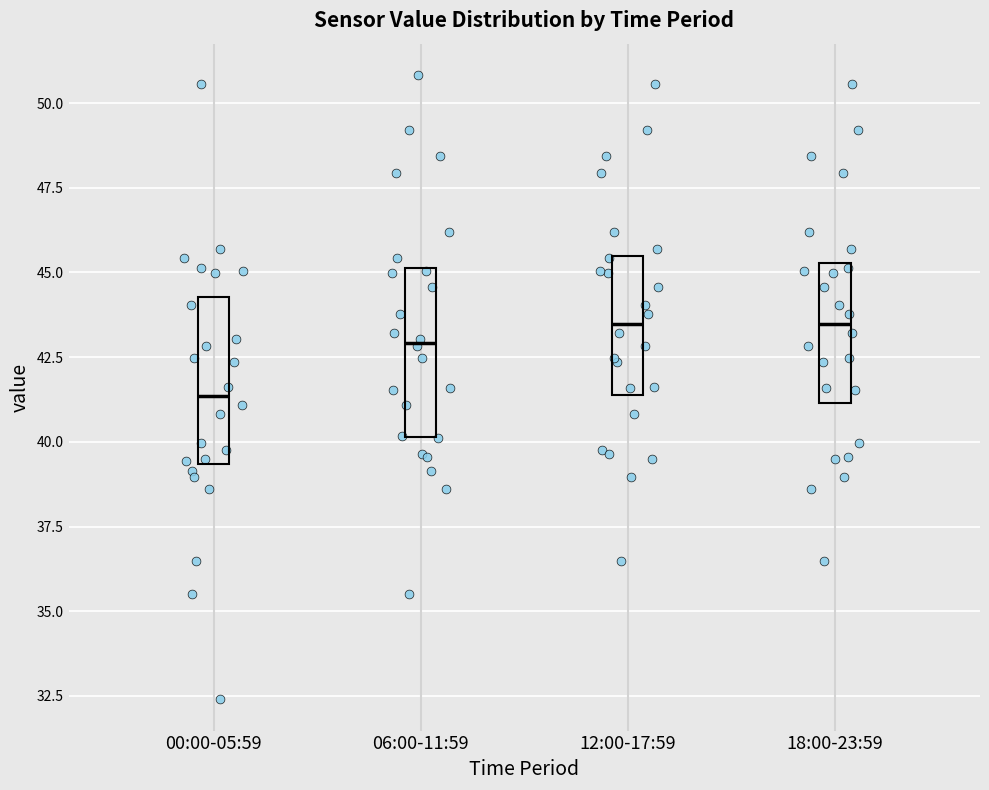

Reading left to right, read every box against the y-axis: the position of its median line, the range the box covers, and the ends of its whiskers. The values are not printed on the chart, so give them approximately, as read against the axis.

00:00-05:59: median 41.5, box 39.5 to 44.5, whiskers 32.5 to 50.5
06:00-11:59: median 43.0, box 40.0 to 45.0, whiskers 35.5 to 51.0
12:00-17:59: median 43.5, box 41.5 to 45.5, whiskers 36.5 to 50.5
18:00-23:59: median 43.5, box 41.0 to 45.5, whiskers 36.5 to 50.5